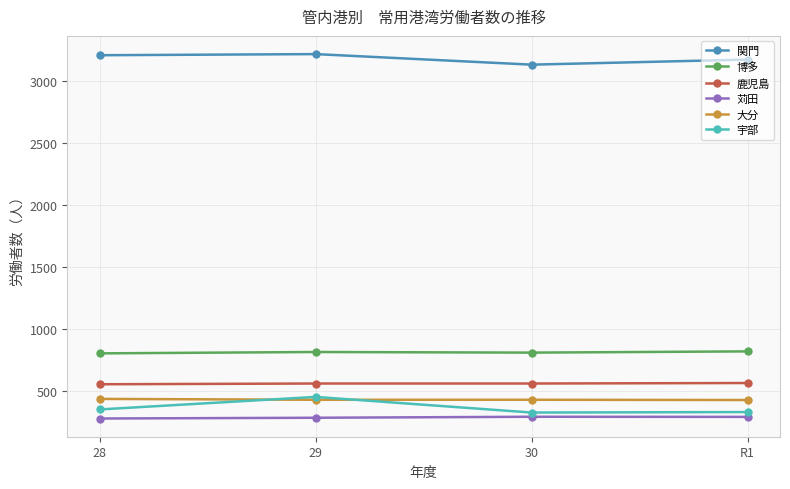

Is the value of 鹿児島 at 29 greater than the value of 苅田 at 28?

Yes